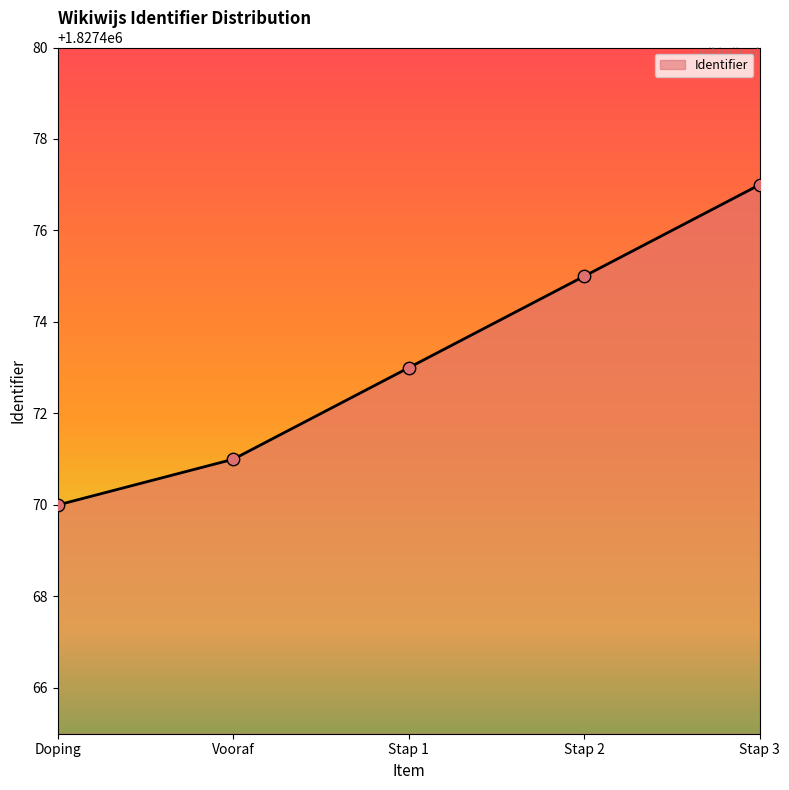

Between Vooraf and Stap 1, which is larger?

Stap 1